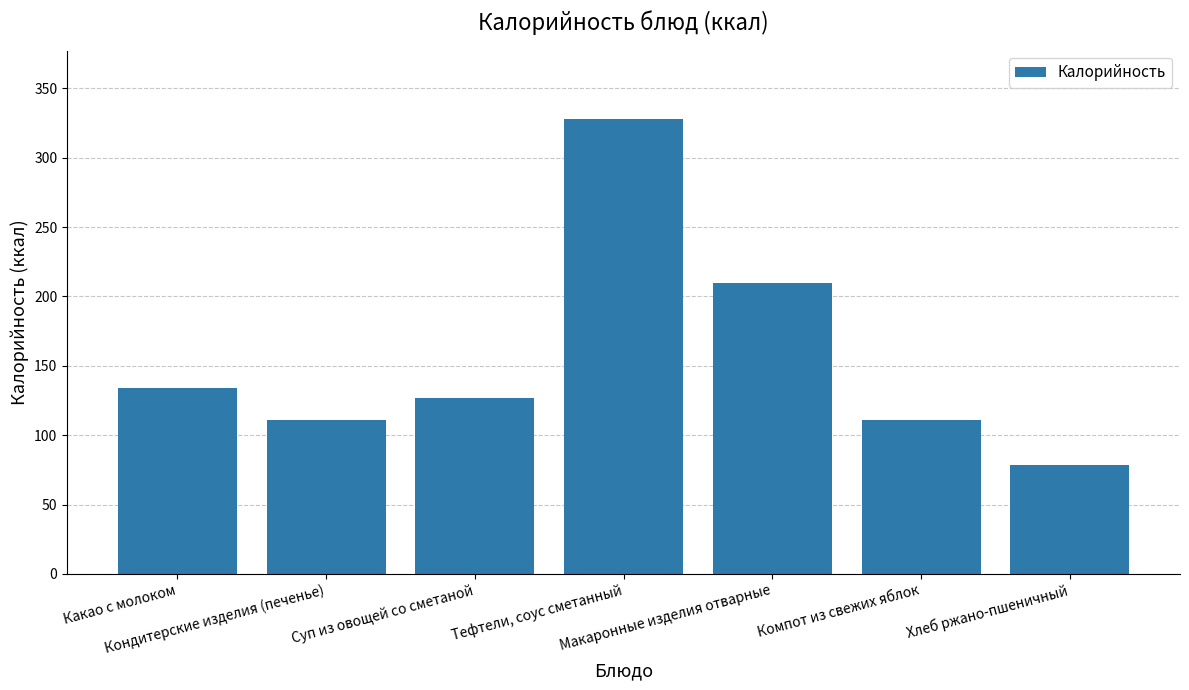

True or false: the data shows 80.9 at Суп из овощей со сметаной.

False